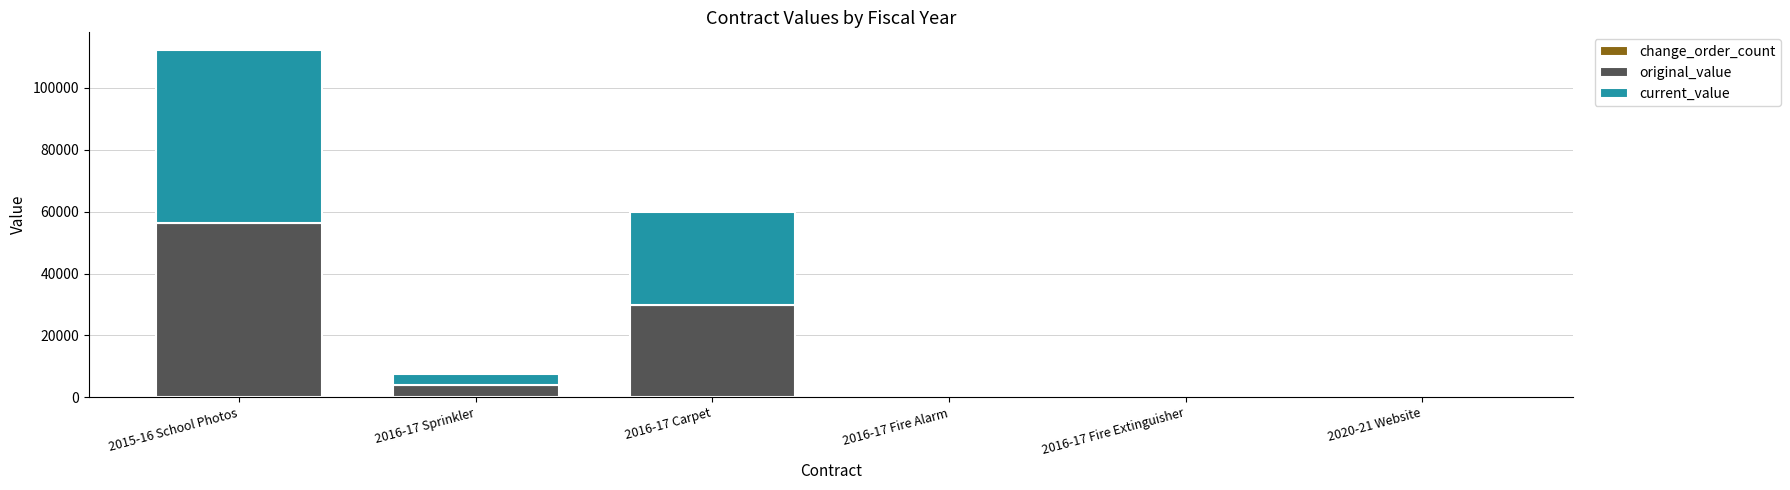

What is the highest value of the original_value series?

56172.0